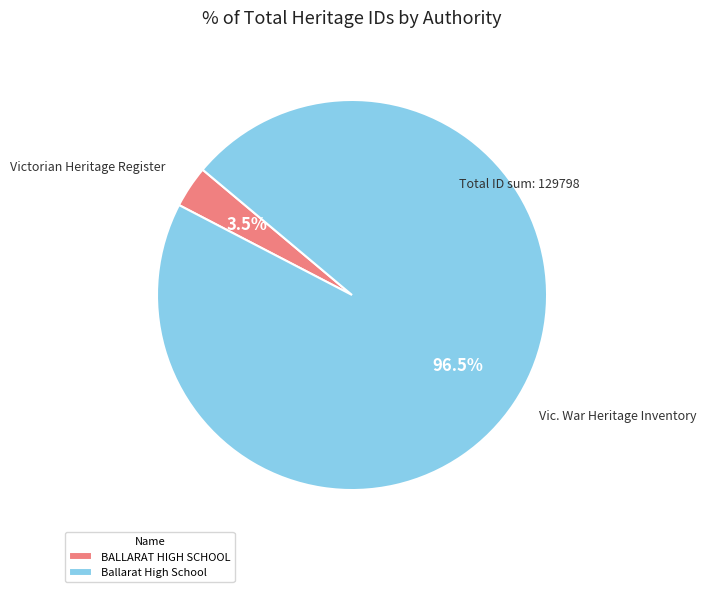

True or false: BALLARAT HIGH SCHOOL accounts for 12% of the total.

False